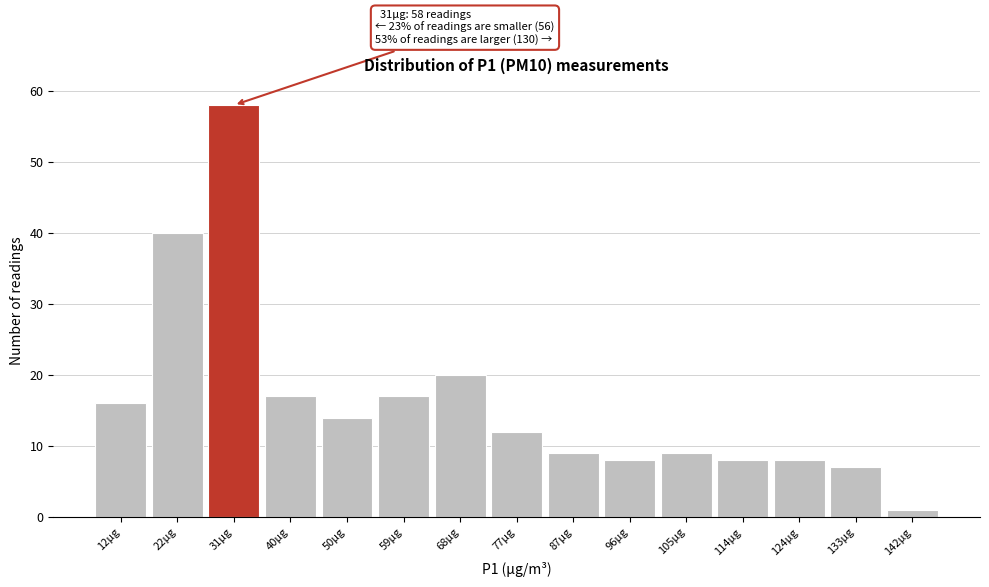

Reading right to left, what are all the values shown in this chart?

1	7	8	8	9	8	9	12	20	17	14	17	58	40	16